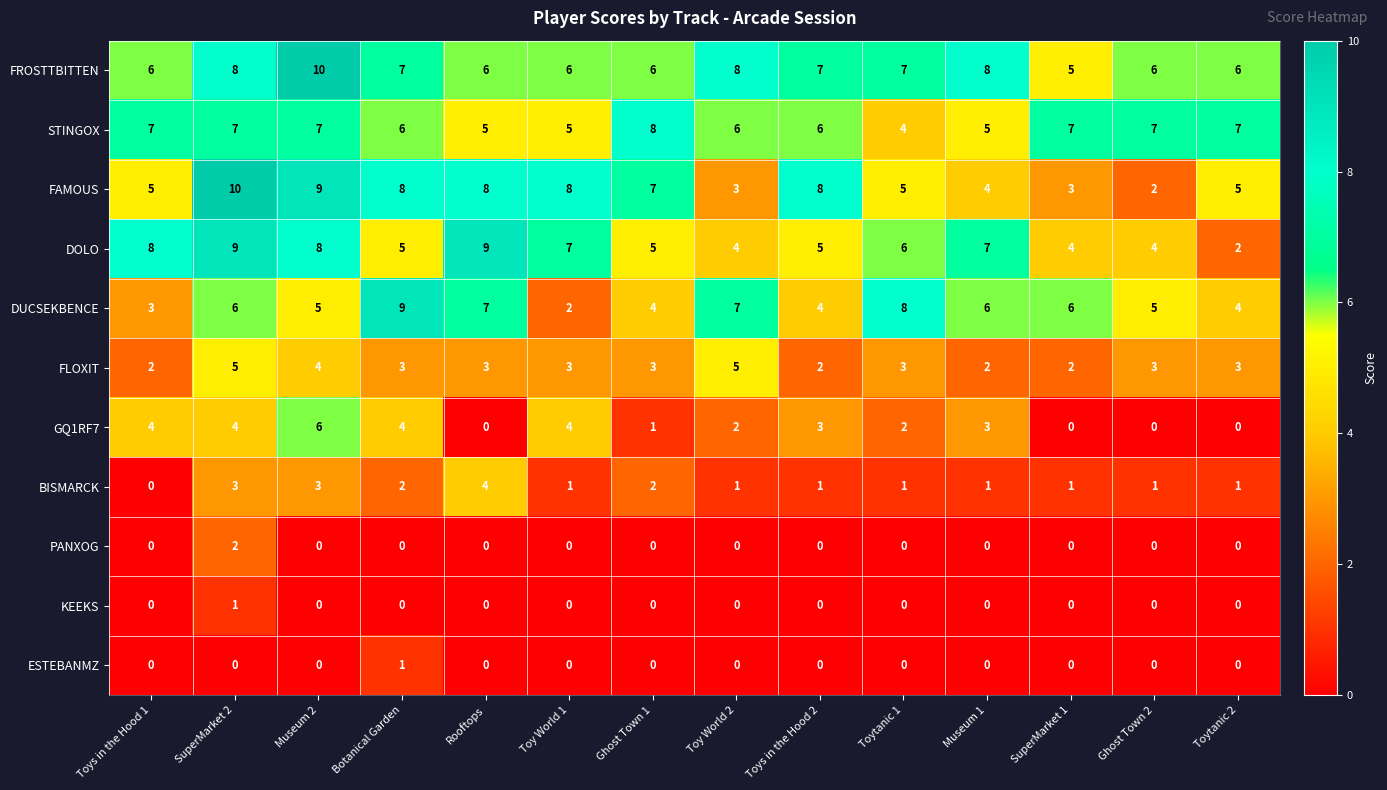

Is it true that DUCSEKBENCE equals 4 at Toys in the Hood 2?

True